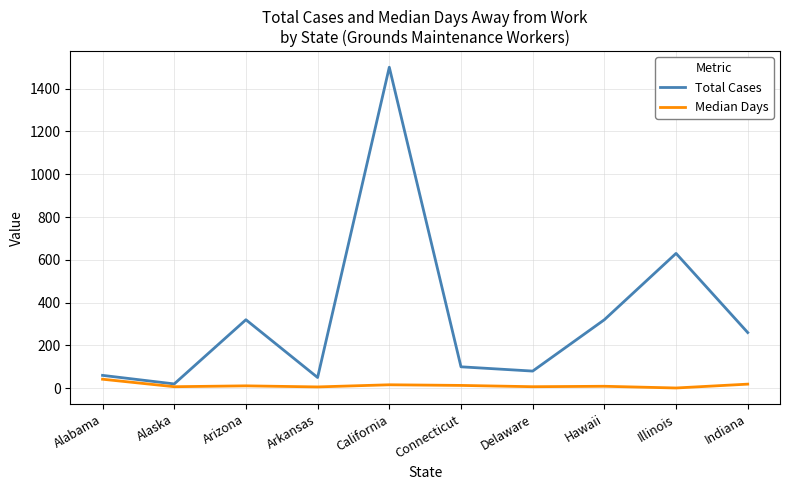

What is the difference between the maximum and minimum values in the Median Days series?

41